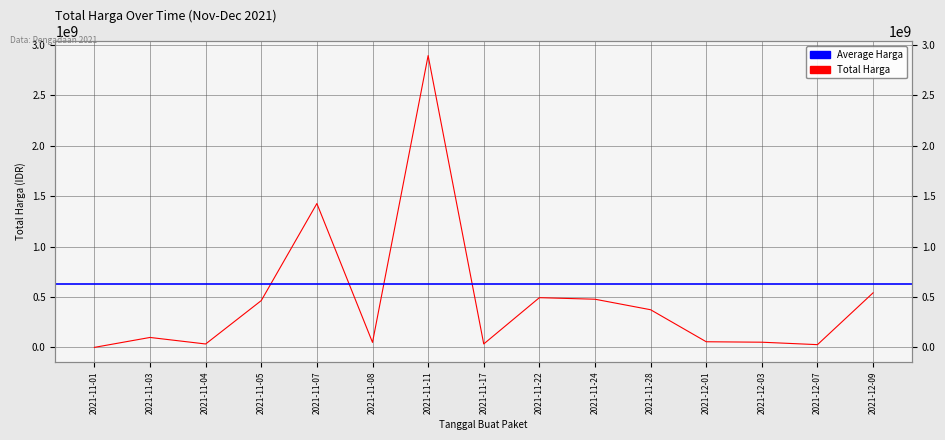

Where is the first local minimum?

2021-11-04